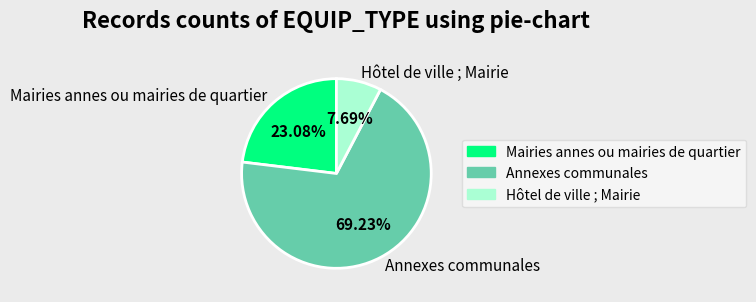

How many segments does this pie chart have?

3